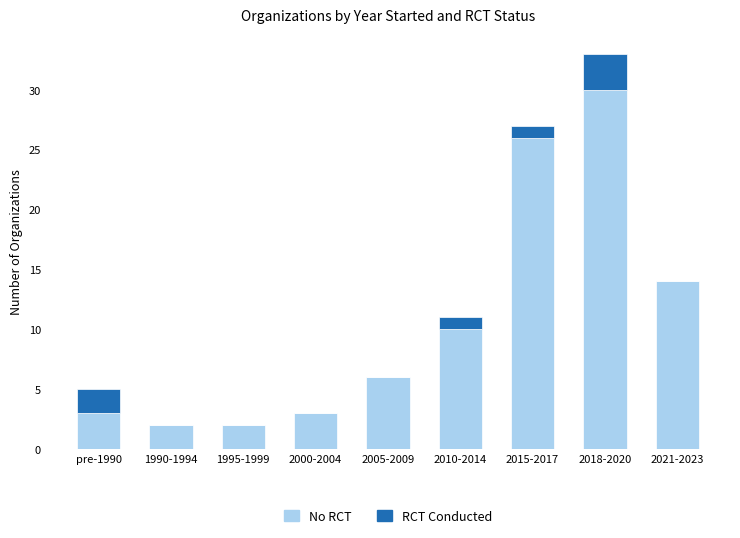

What is the total value across all series at 2015-2017?

27